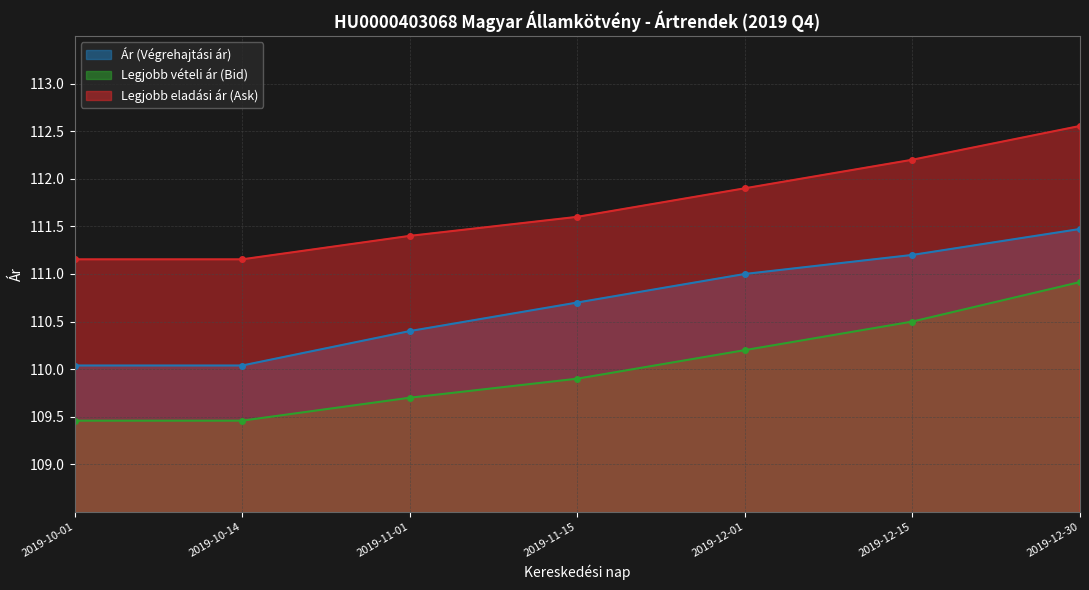

True or false: Ár (Végrehajtási ár) has a value of 38.5 at 2019-12-30.

False